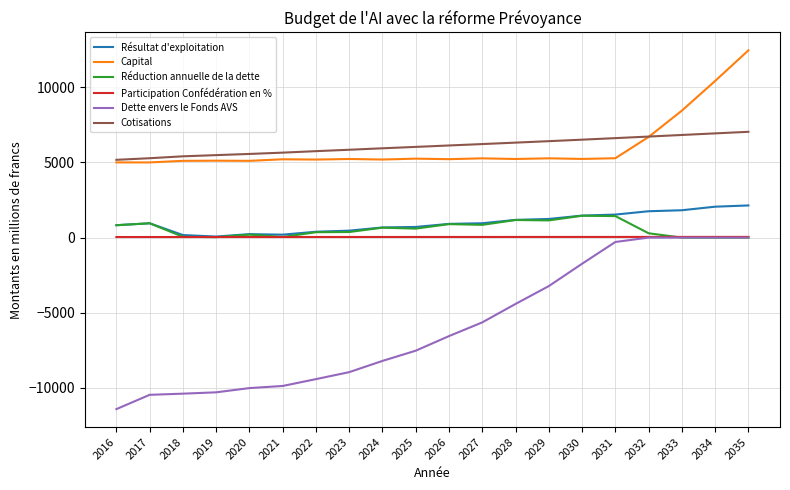

True or false: Résultat d'exploitation and Cotisations intersect in this chart.

False